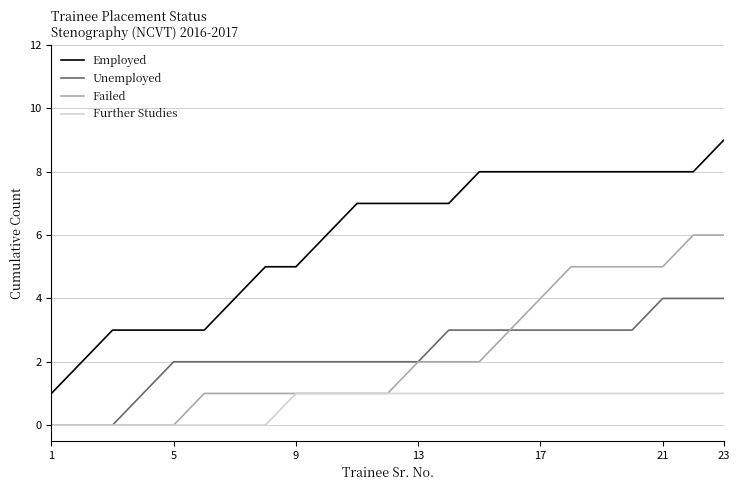

What is the average value of the Unemployed series?

2